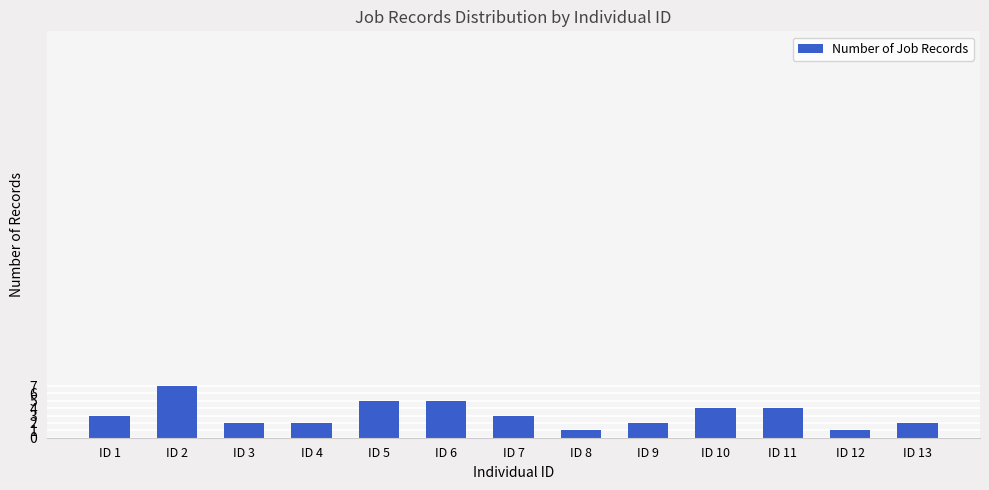

Reading left to right, list all the values displayed in this chart.

ID 1=3	ID 2=7	ID 3=2	ID 4=2	ID 5=5	ID 6=5	ID 7=3	ID 8=1	ID 9=2	ID 10=4	ID 11=4	ID 12=1	ID 13=2